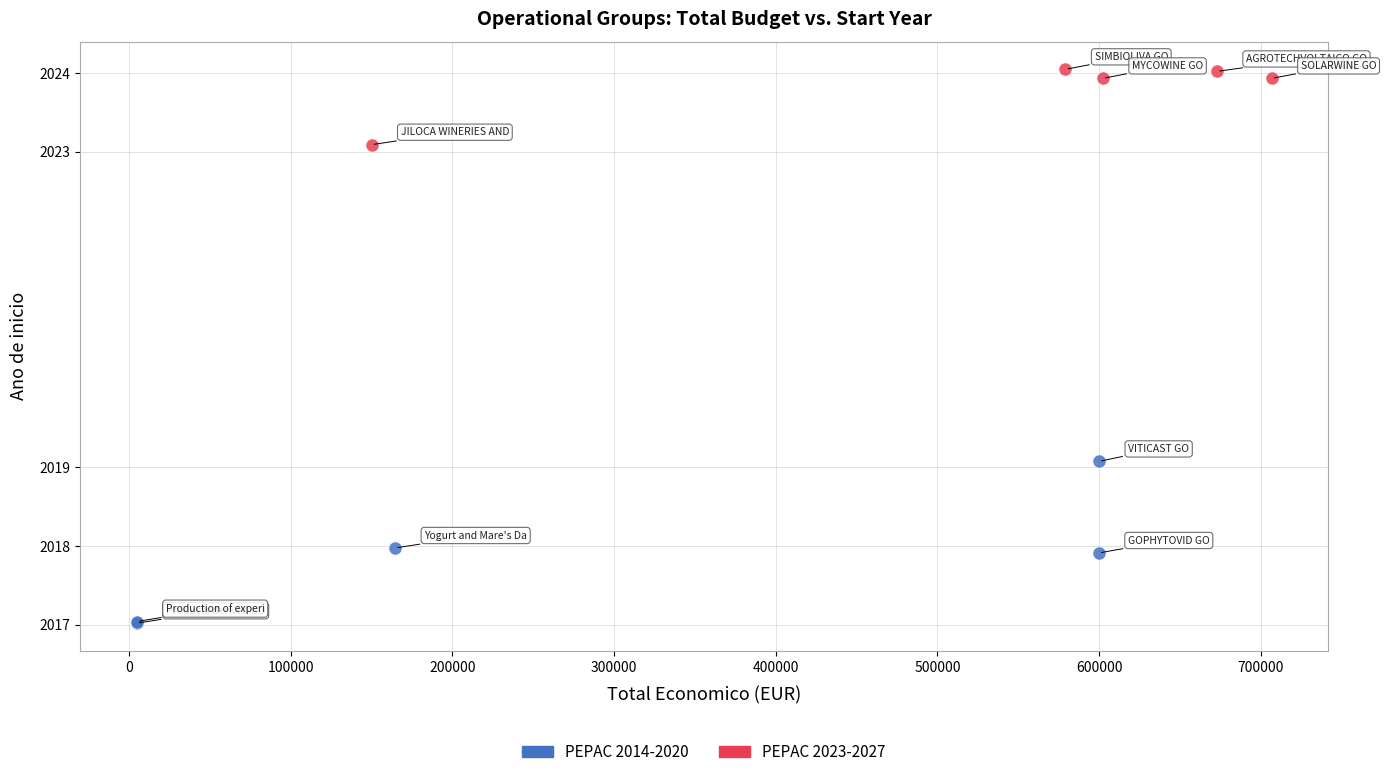

Which series has the widest spread of Y values?

PEPAC 2014-2020